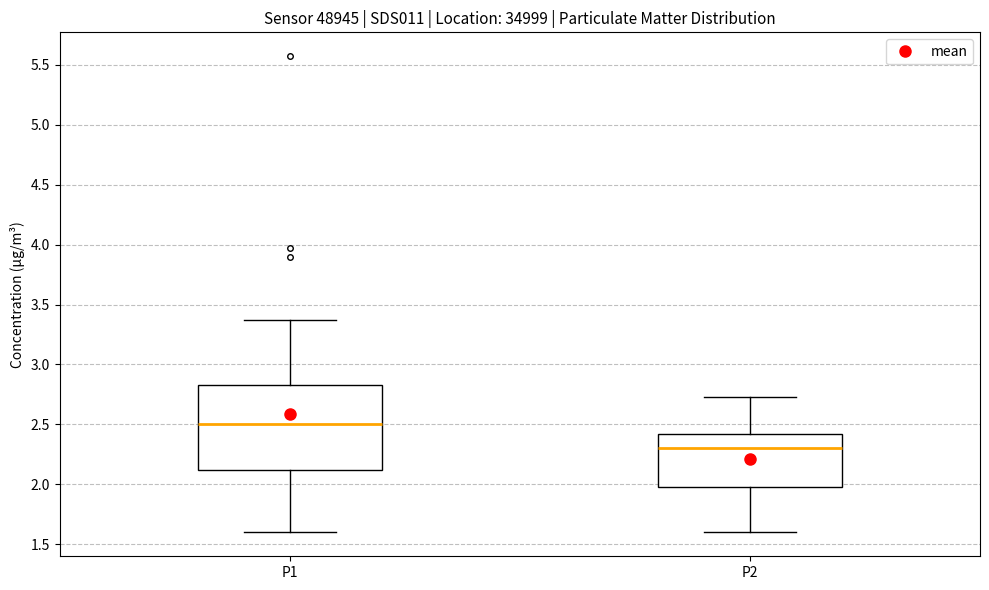

Which box's median line is the lowest?

P2